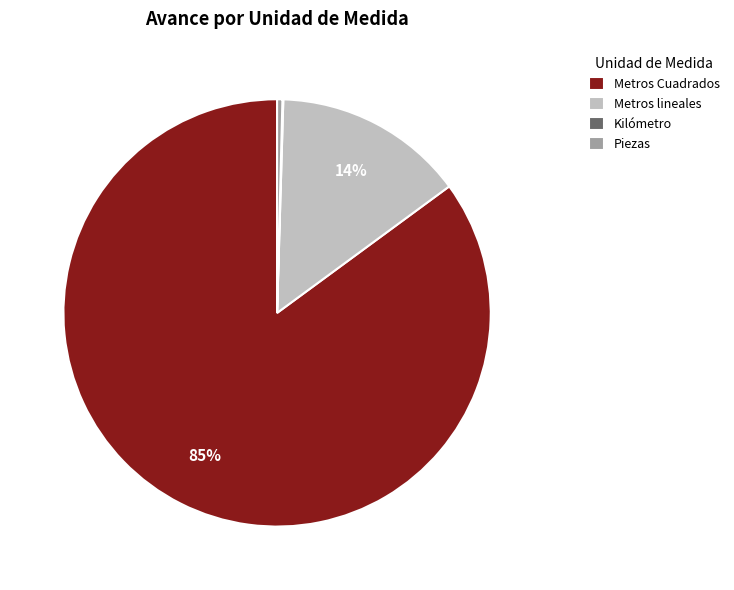

Is the sum of Piezas and Metros Cuadrados greater than half?

Yes